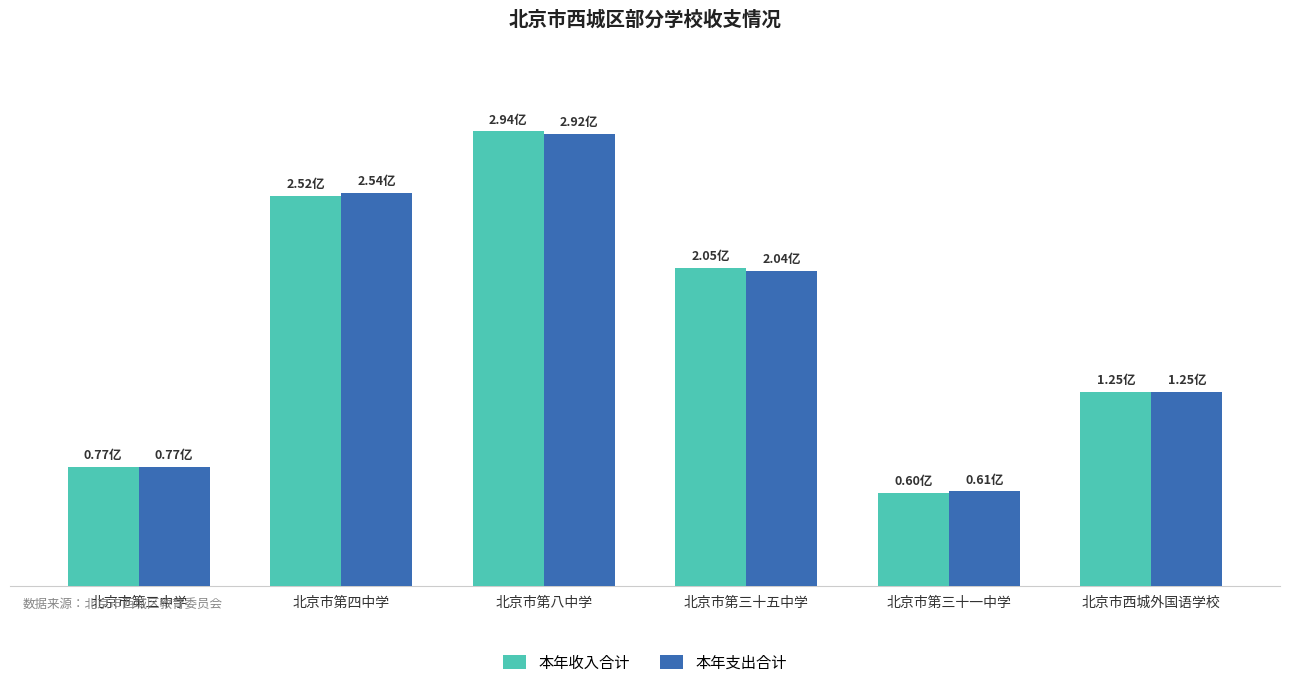

What is the total value across all series at 北京市第八中学?

586343533.9